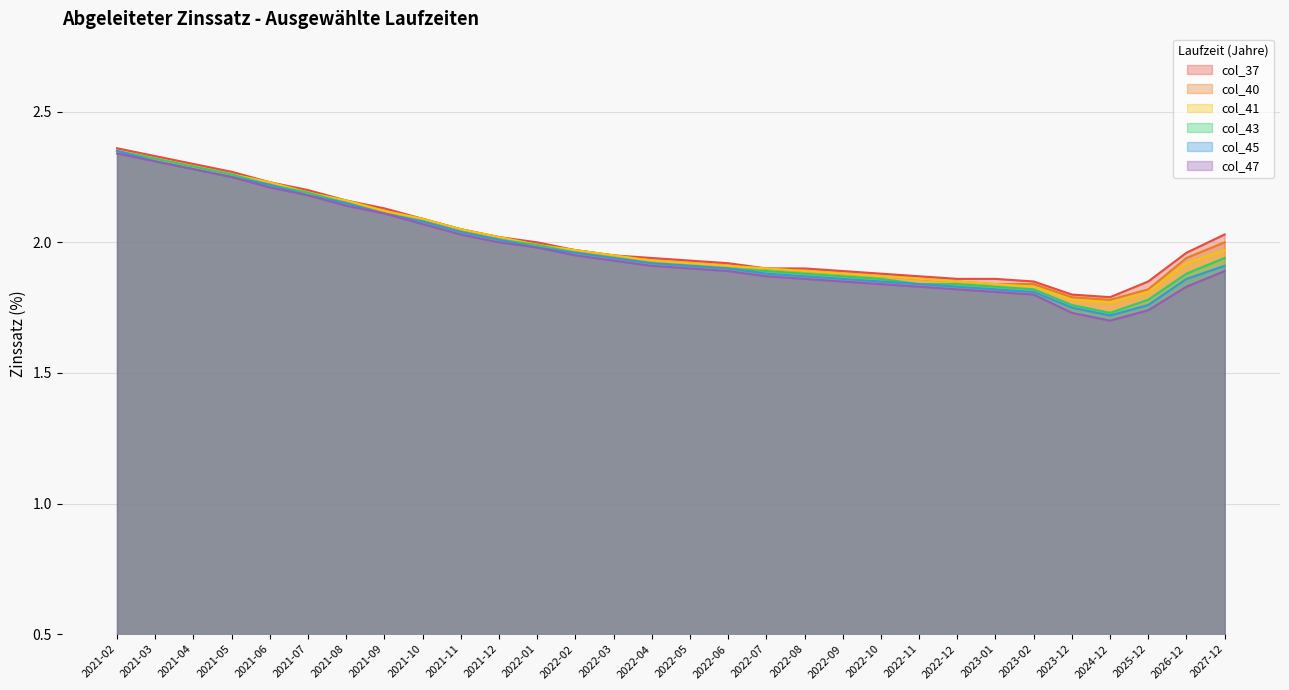

What is the difference between the second highest and minimum values in the col_47 series?

0.6